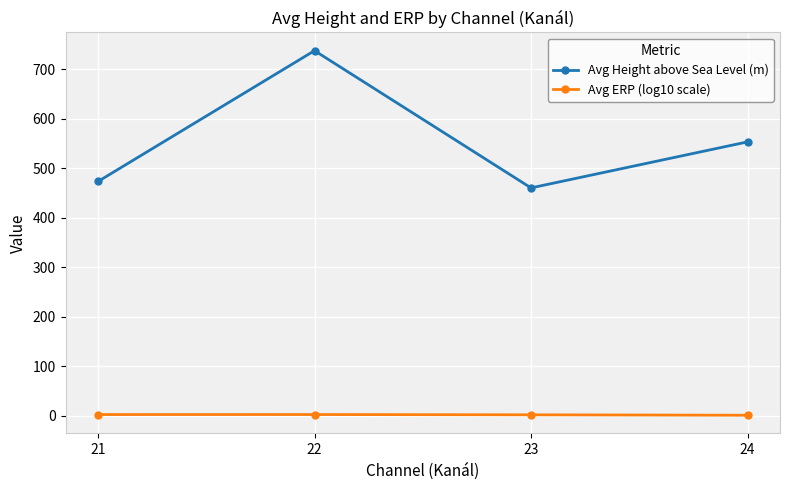

What is the maximum value for Avg Height above Sea Level (m)?

737.2